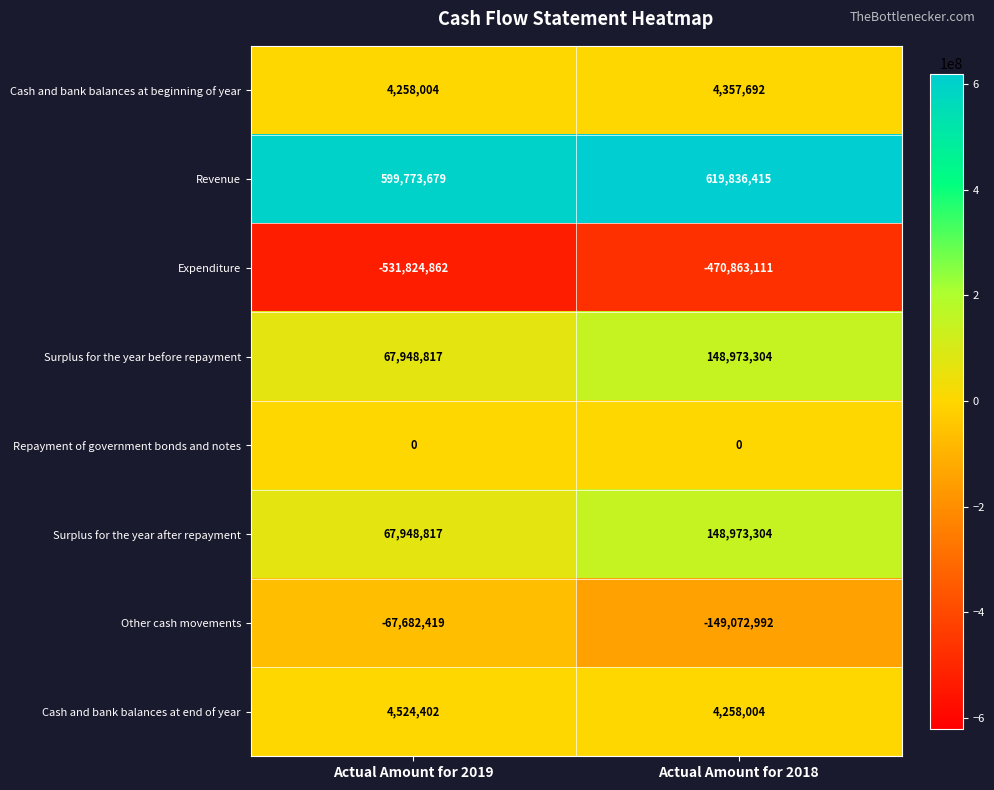

Reading right to left, what are all the values shown in this chart?

Cash and bank balances at beginning of year: Actual Amount for 2018=4357692	Actual Amount for 2019=4258004
Revenue: Actual Amount for 2018=619836415	Actual Amount for 2019=599773679
Expenditure: Actual Amount for 2018=-470863111	Actual Amount for 2019=-531824862
Surplus for the year before repayment: Actual Amount for 2018=148973304	Actual Amount for 2019=67948817
Repayment of government bonds and notes: Actual Amount for 2018=0	Actual Amount for 2019=0
Surplus for the year after repayment: Actual Amount for 2018=148973304	Actual Amount for 2019=67948817
Other cash movements: Actual Amount for 2018=-149072992	Actual Amount for 2019=-67682419
Cash and bank balances at end of year: Actual Amount for 2018=4258004	Actual Amount for 2019=4524402